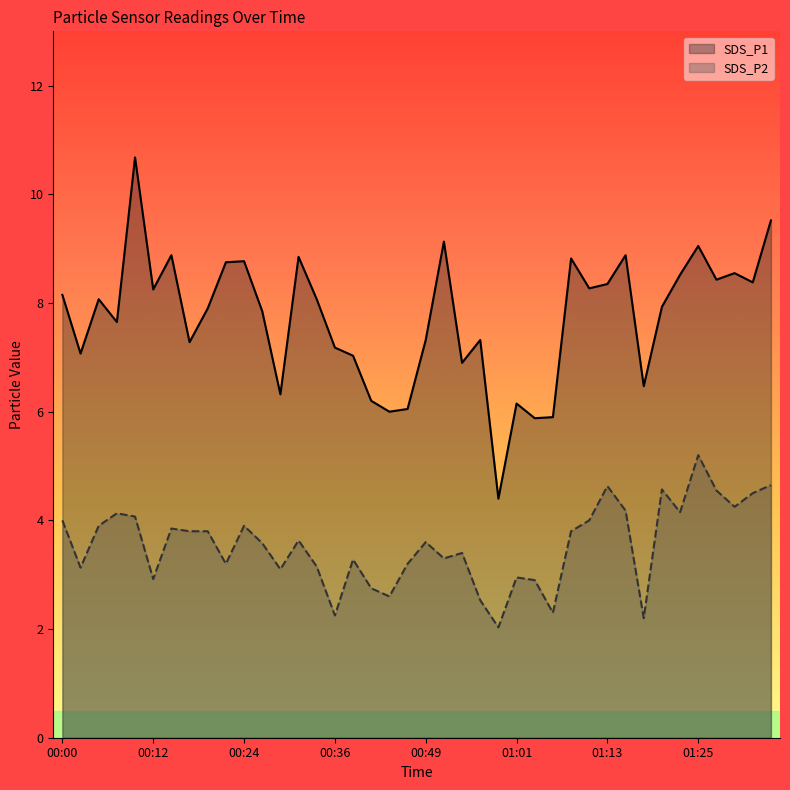

At which category is the sum across all series the highest?

00:10